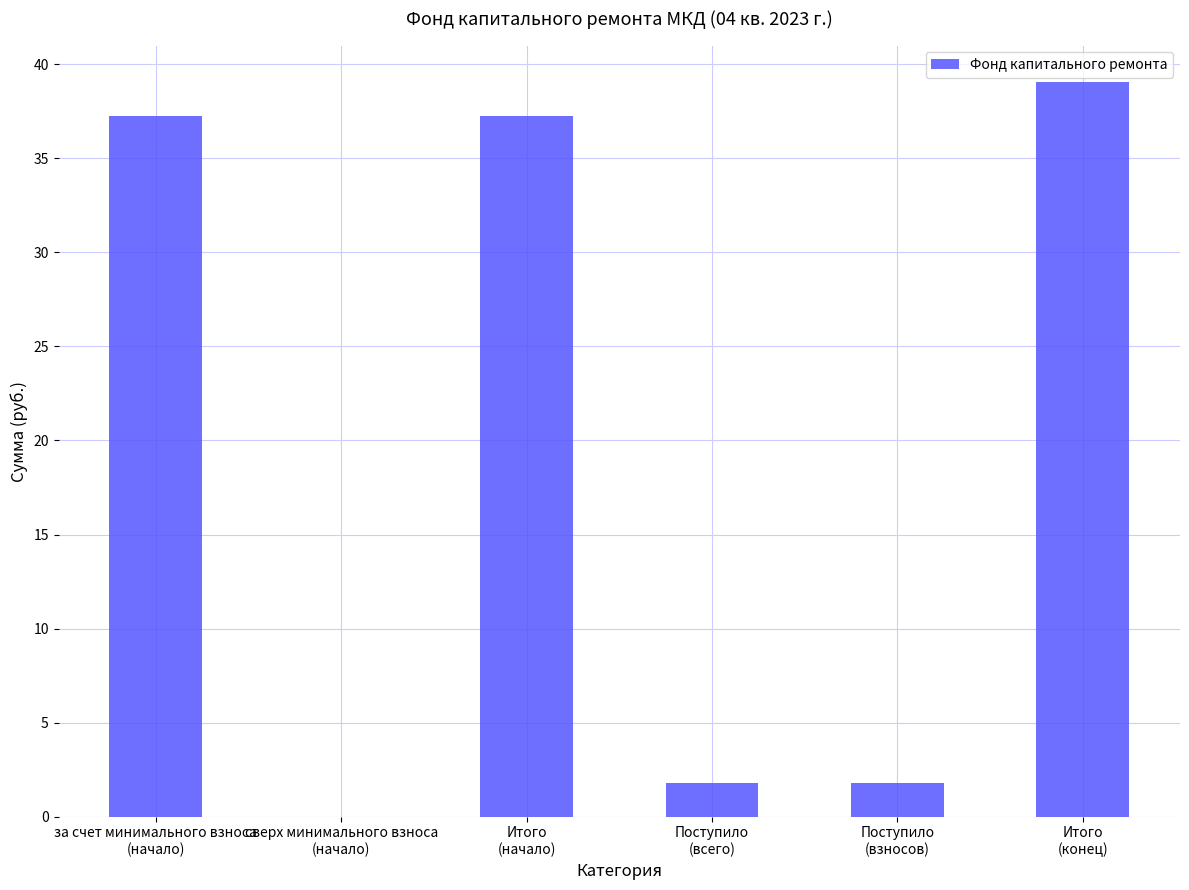

What is the sum of all values?

117.1